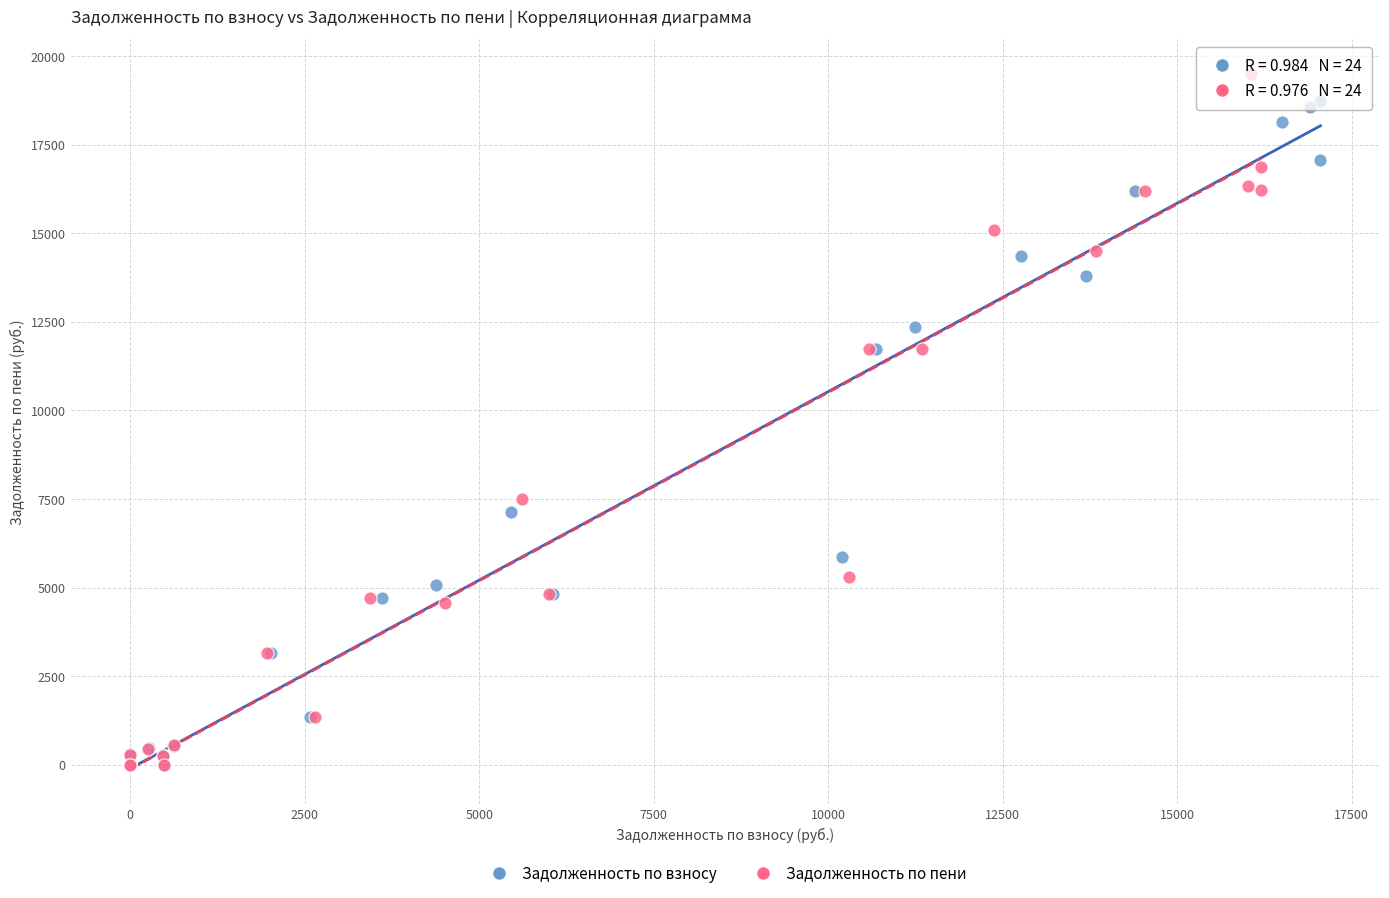

Which series contains the highest Y value?

Задолженность по пени